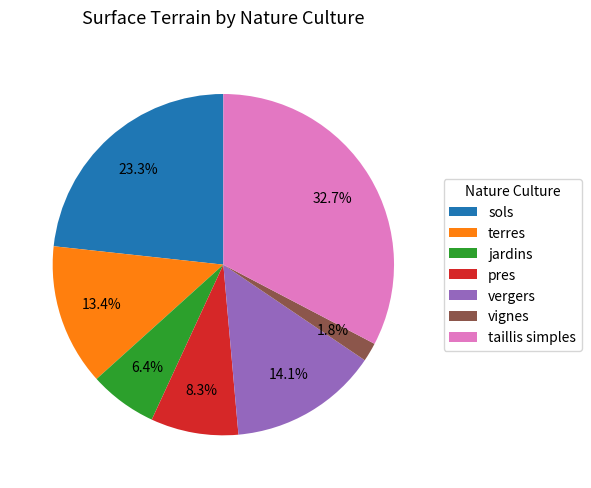

Between taillis simples and terres, which is larger?

taillis simples